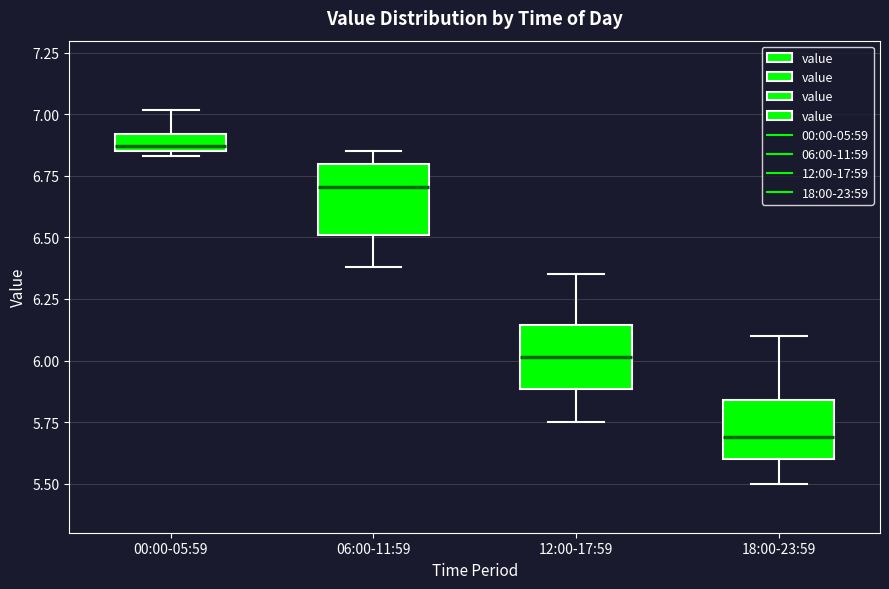

Where is the upper edge of the box for 06:00-11:59 on the y-axis? The values are not printed on the chart, so give them approximately, as read against the axis.

6.80